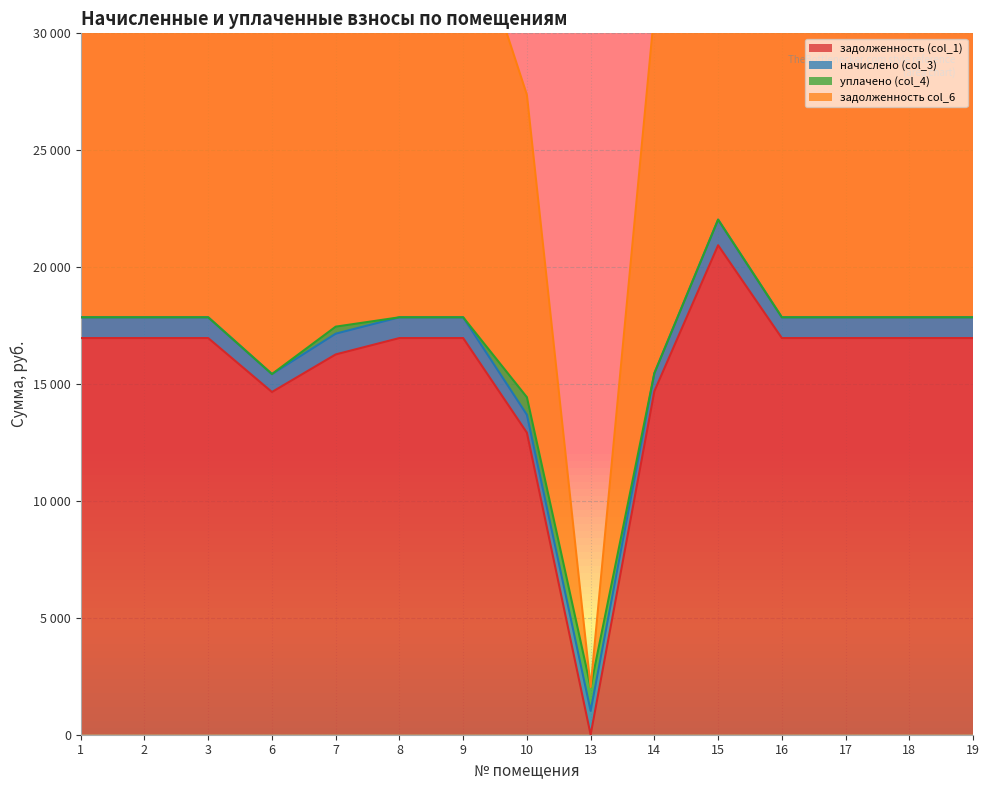

True or false: задолженность col_6 and задолженность (col_1) cross at least once.

False